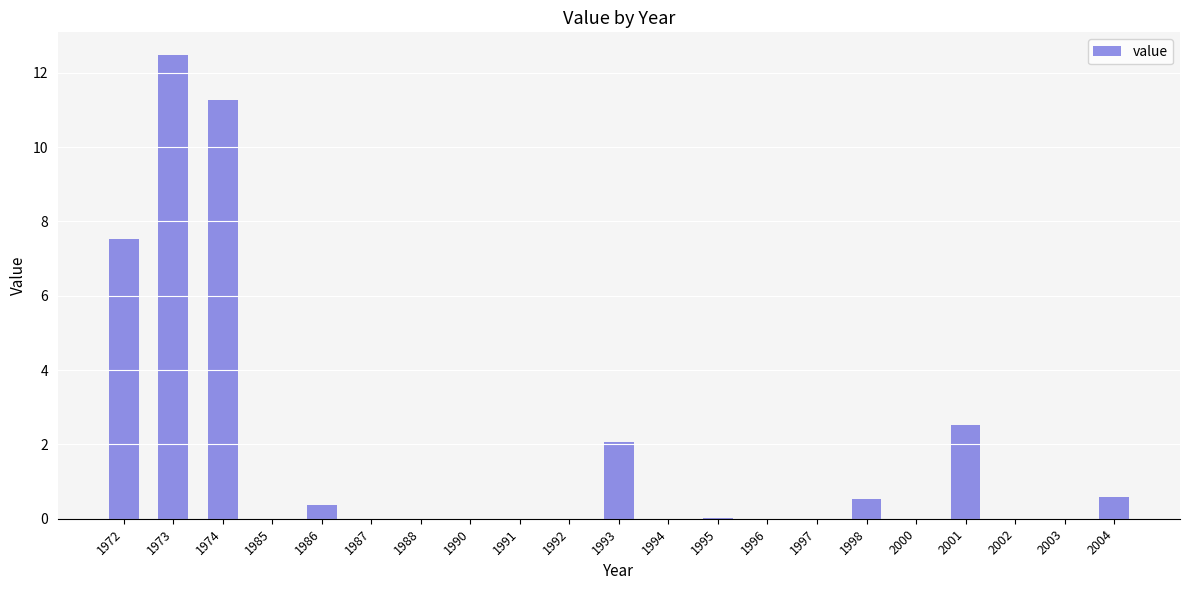

What is the greatest value displayed?

12.5